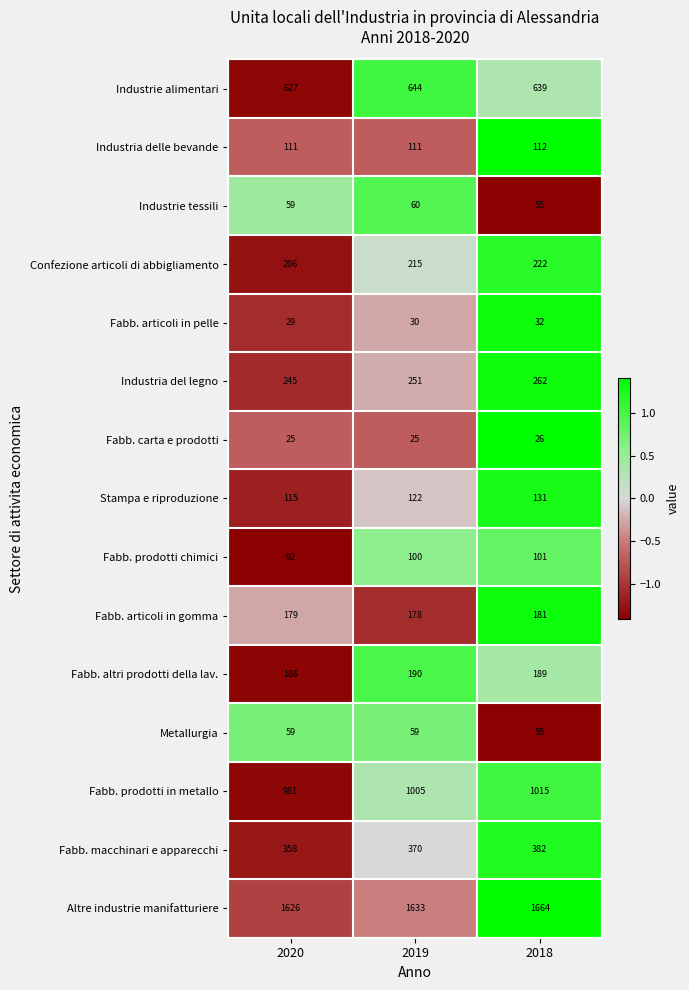

Which series has the largest total across all categories?

Altre industrie manifatturiere